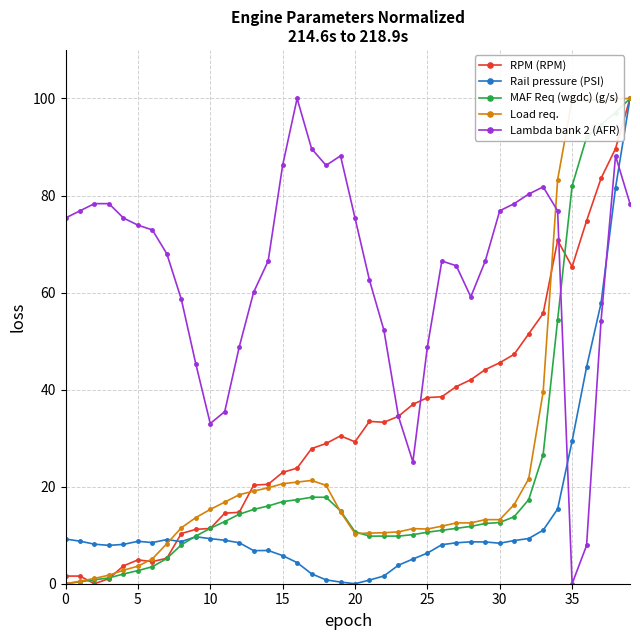

What is the maximum value shown in the chart?

100.0